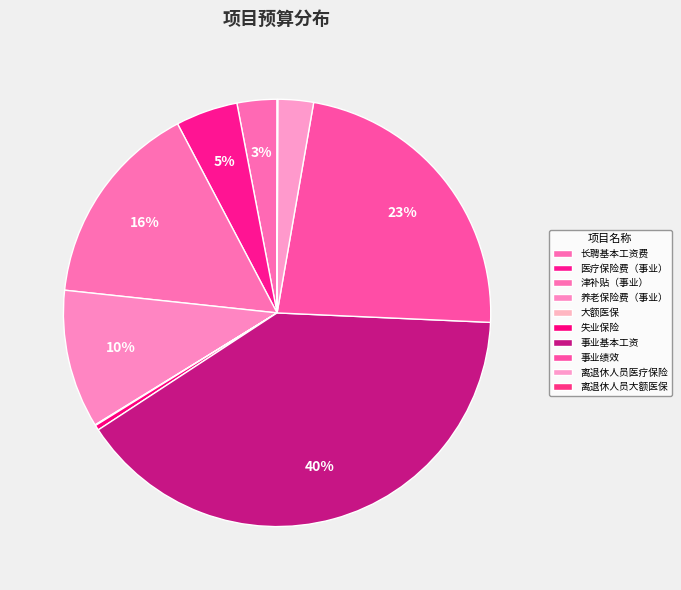

What is the largest slice in the pie chart?

事业基本工资